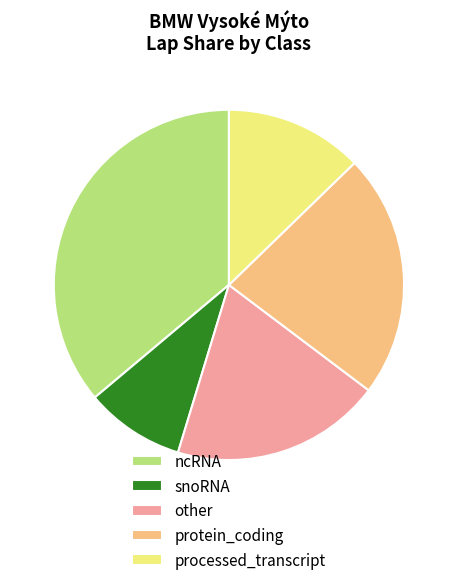

What is the ratio of the value at protein_coding to the value at snoRNA?

2.5